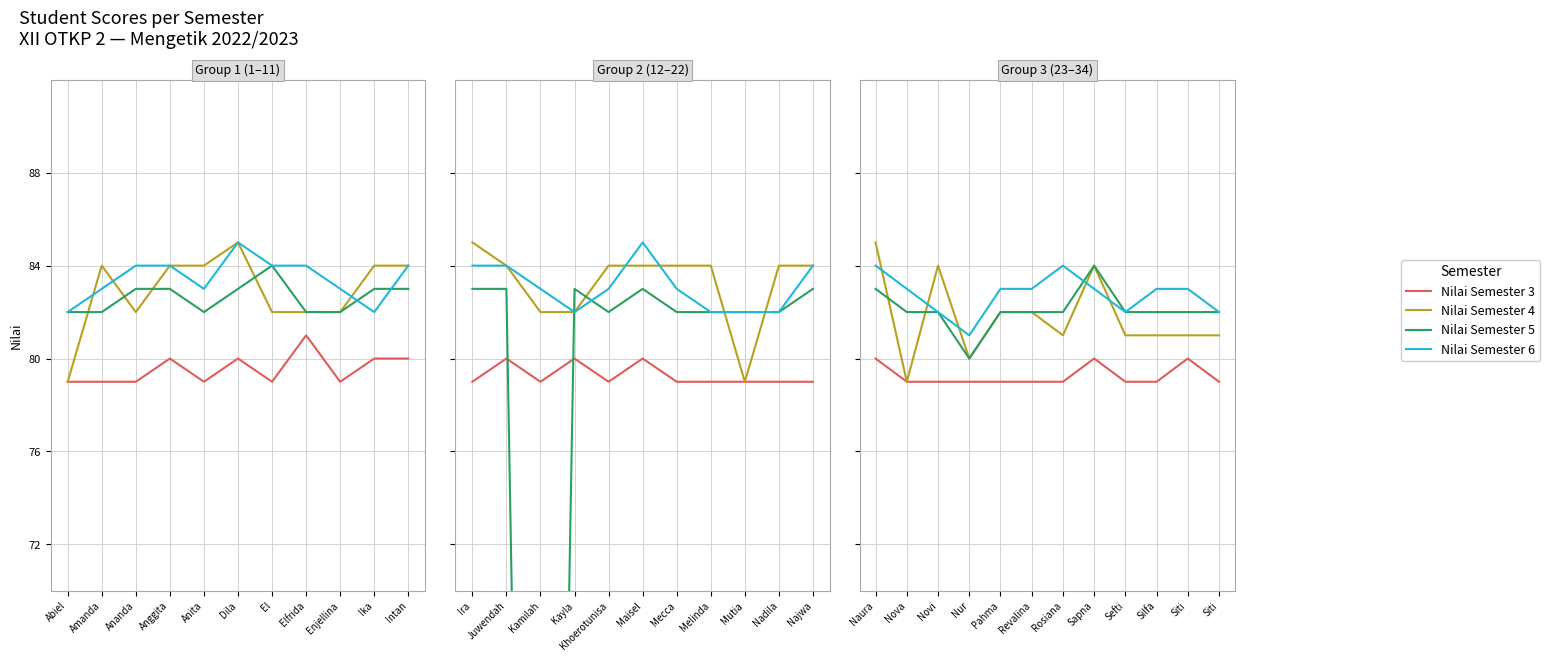

Is it true that Nilai Semester 3 equals 79 at Pahma?

True